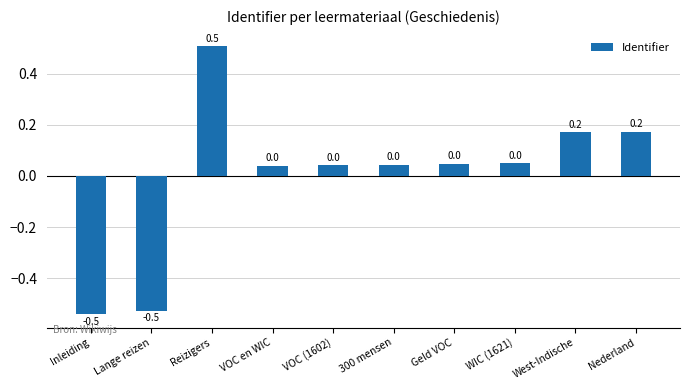

What is the label of the 6th bar from the right?

VOC (1602)